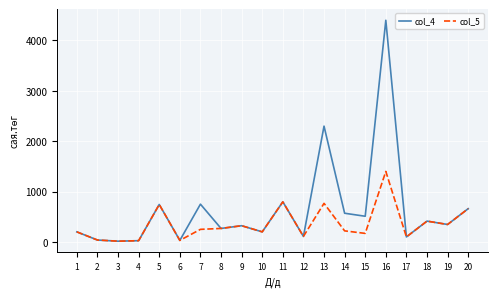

Which series has the largest total across all categories?

col_4